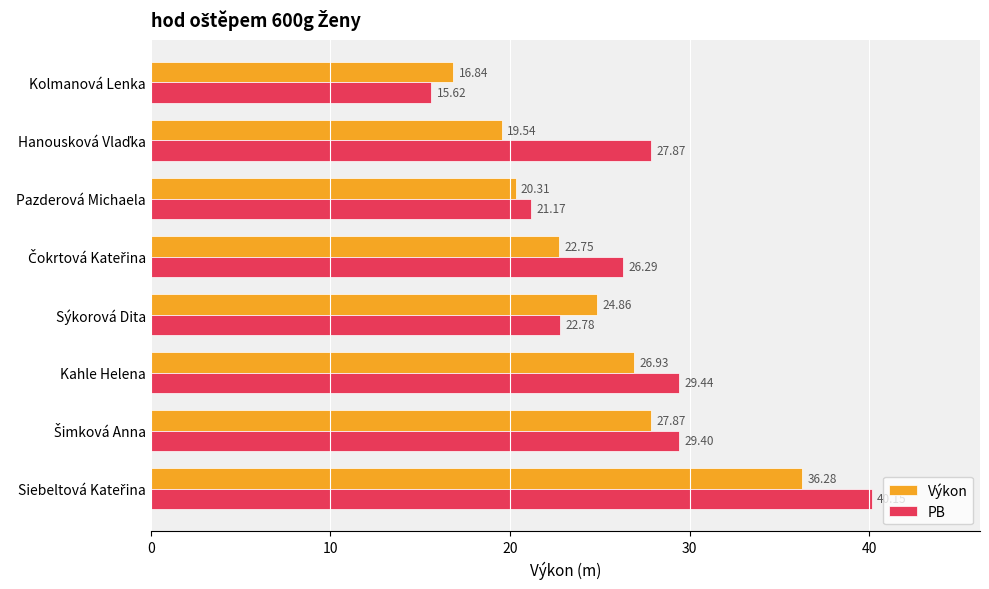

List the series in order of their peak value, lowest first.

Výkon, PB